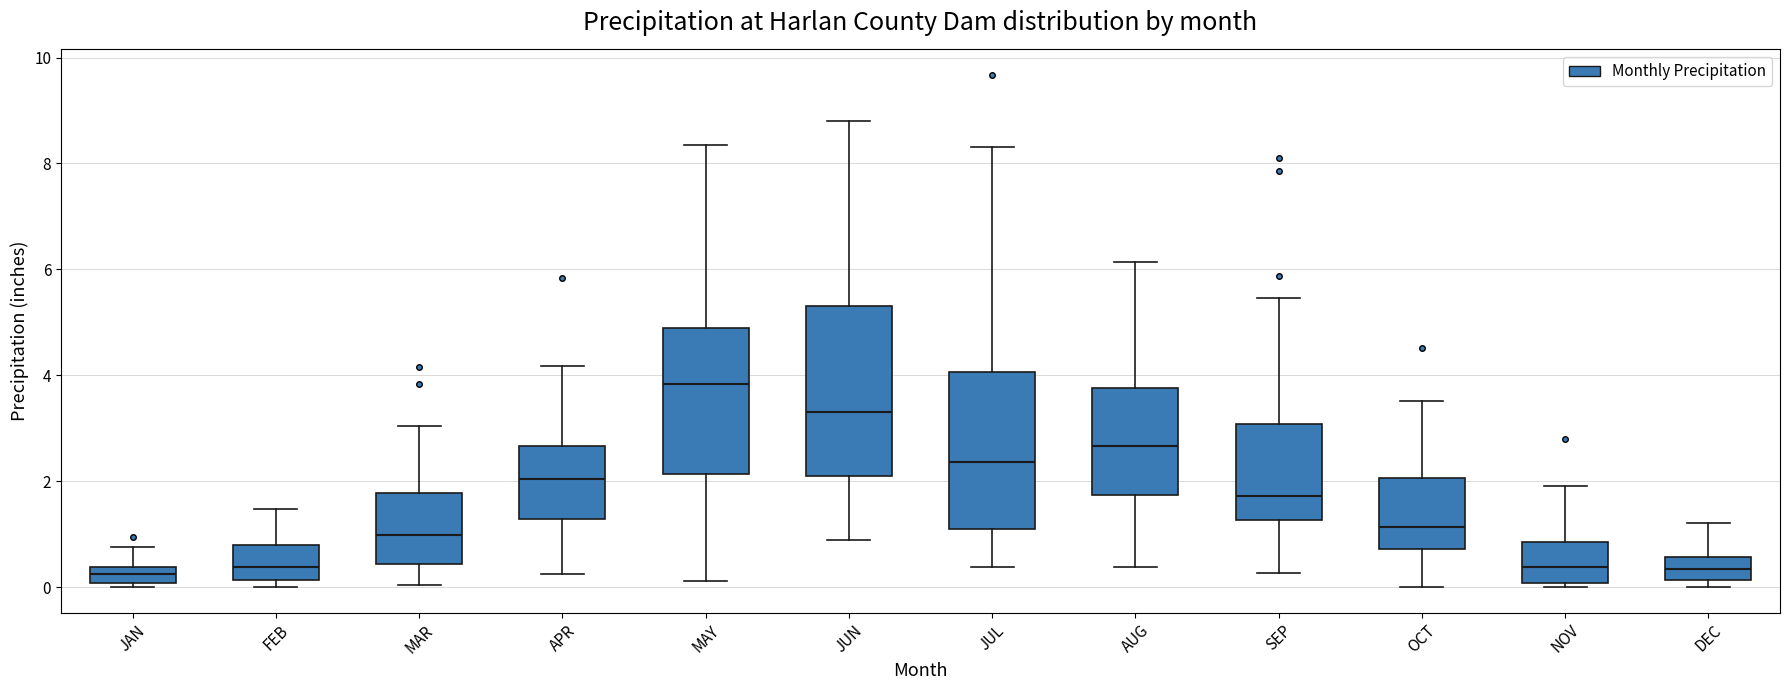

Where does the median line of the box for JAN sit on the y-axis? The values are not printed on the chart, so give them approximately, as read against the axis.

0.2